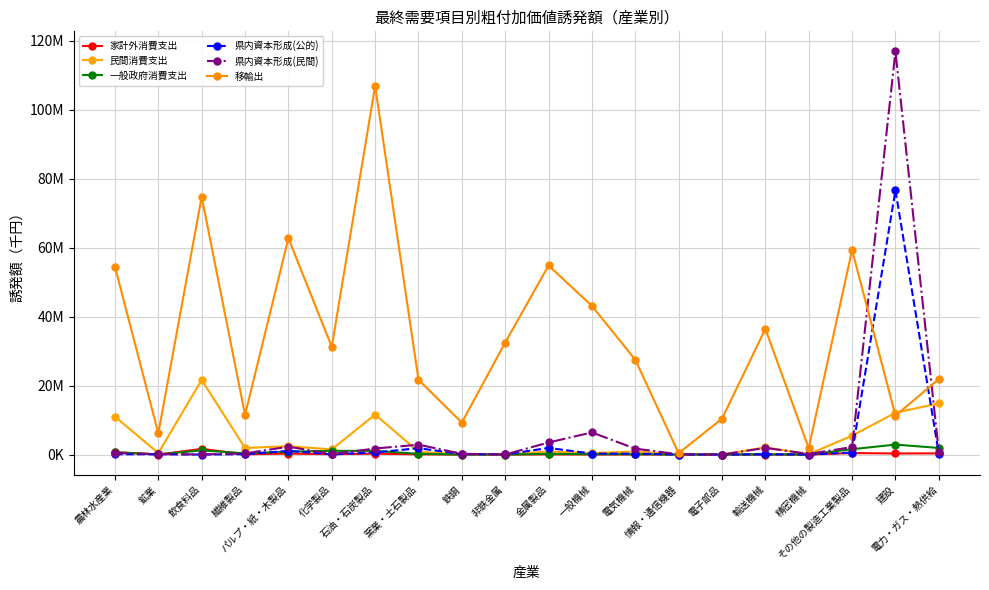

What is the average value of the 移輸出 series?

33928327